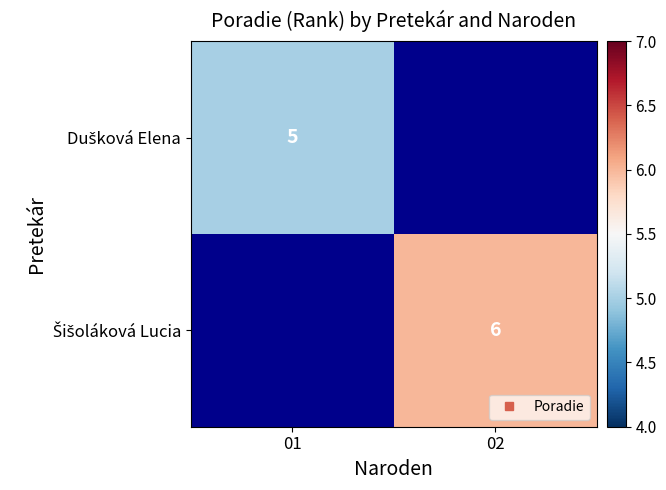

Which series has the widest spread of values?

Dušková Elena